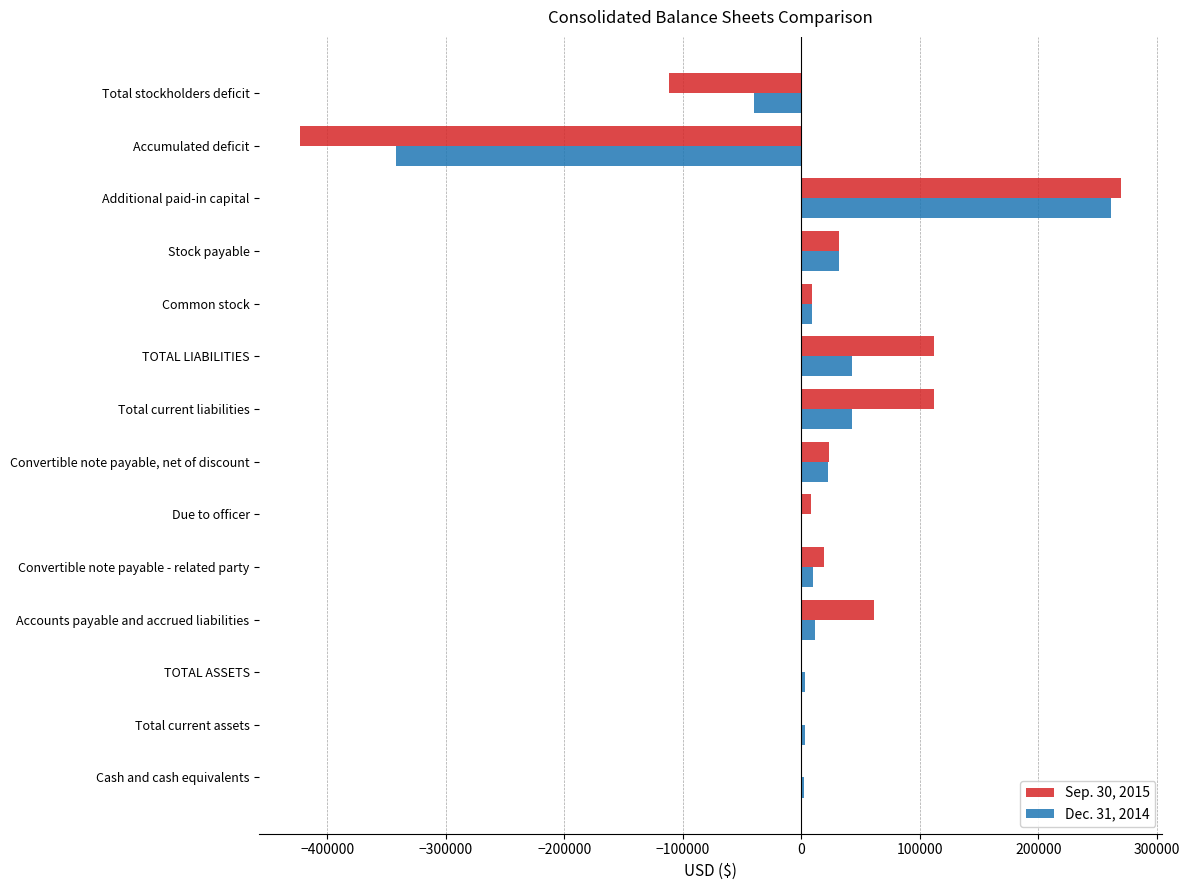

True or false: Dec. 31, 2014 has a value of 0 at Due to officer.

True